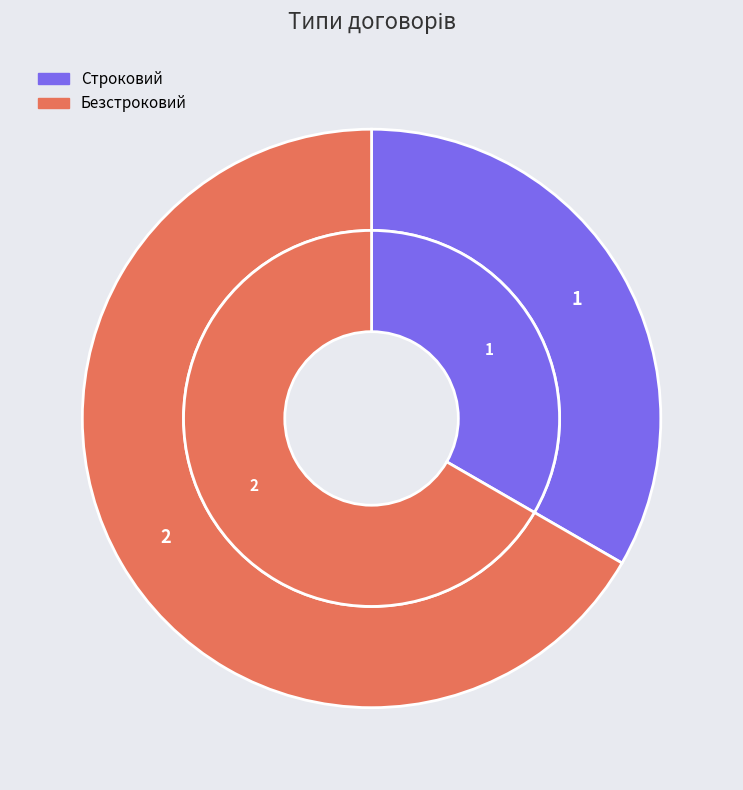

Combined, do Строковий and Безстроковий account for over 50%?

Yes